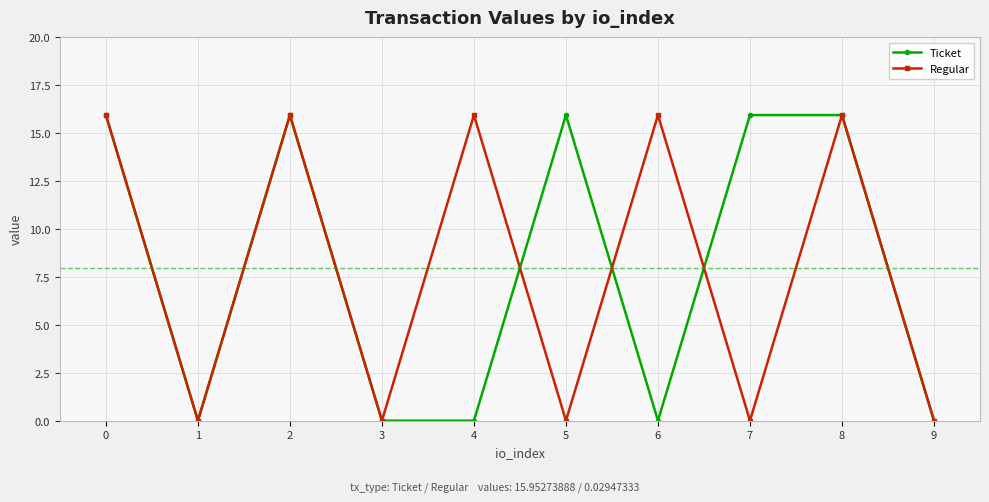

Is the value of Ticket at 2 greater than the value of Regular at 9?

Yes